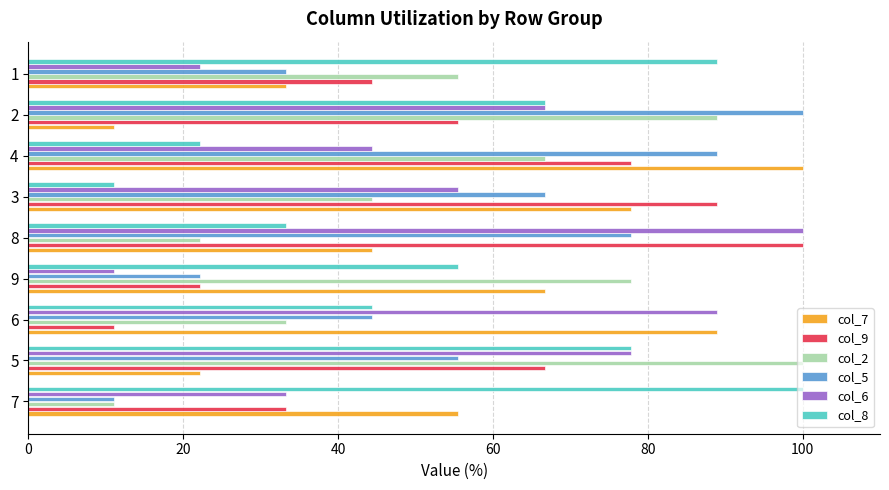

What is the total value across all series at 7?

244.4